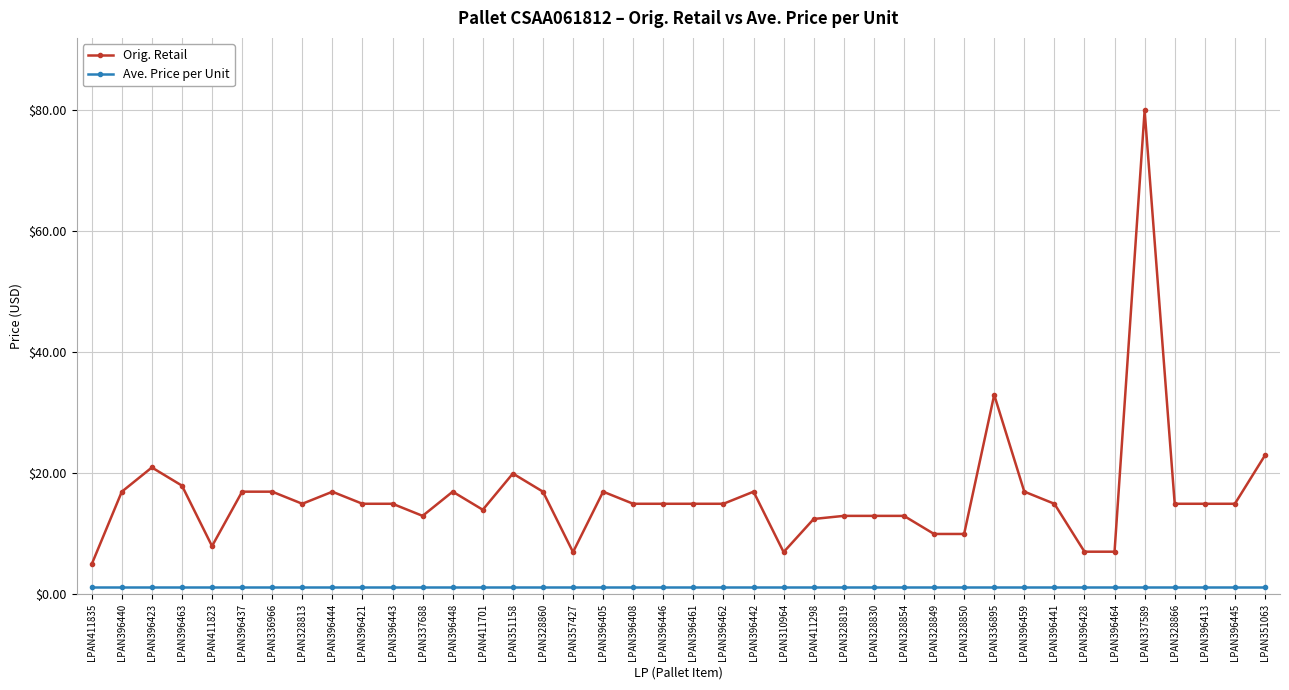

At LPAN396423, list the series in order from largest to smallest.

Orig. Retail, Ave. Price per Unit